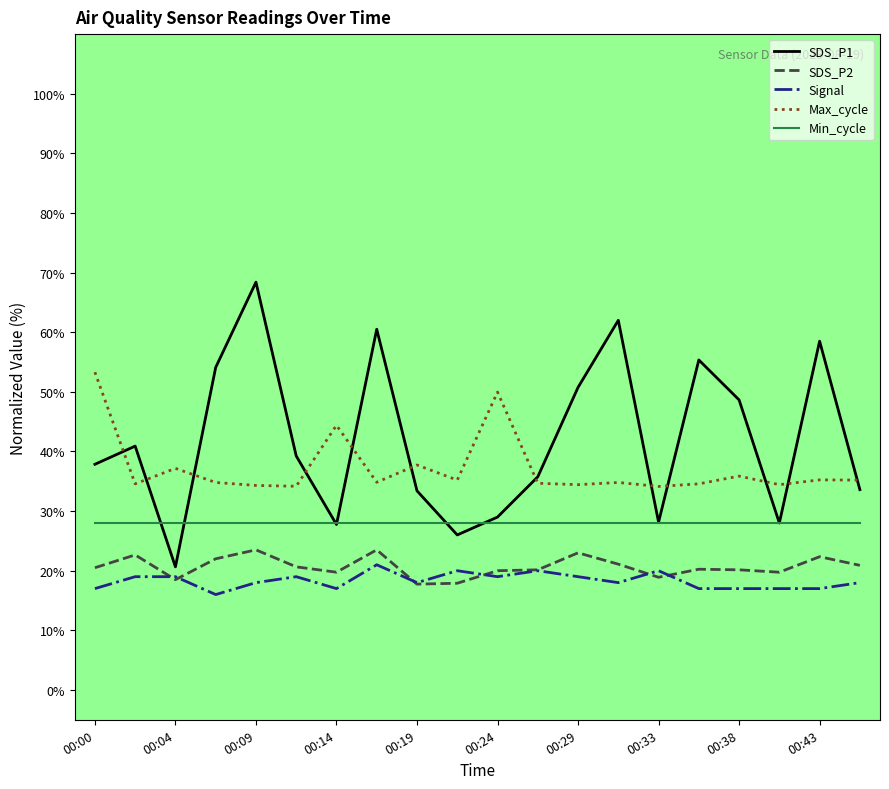

Which series has the largest range (max minus min)?

SDS_P1